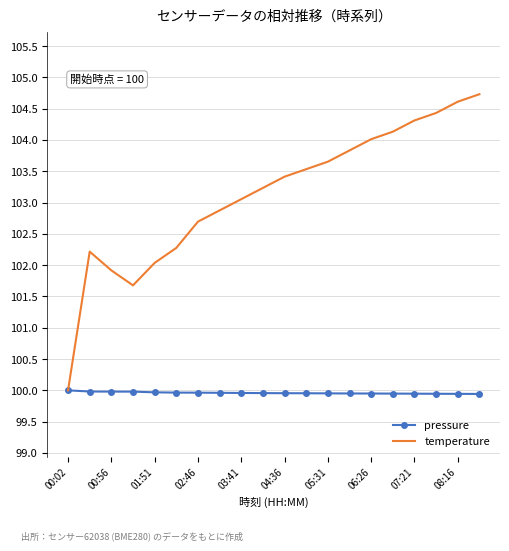

What is the lowest value of the temperature series?

100.0